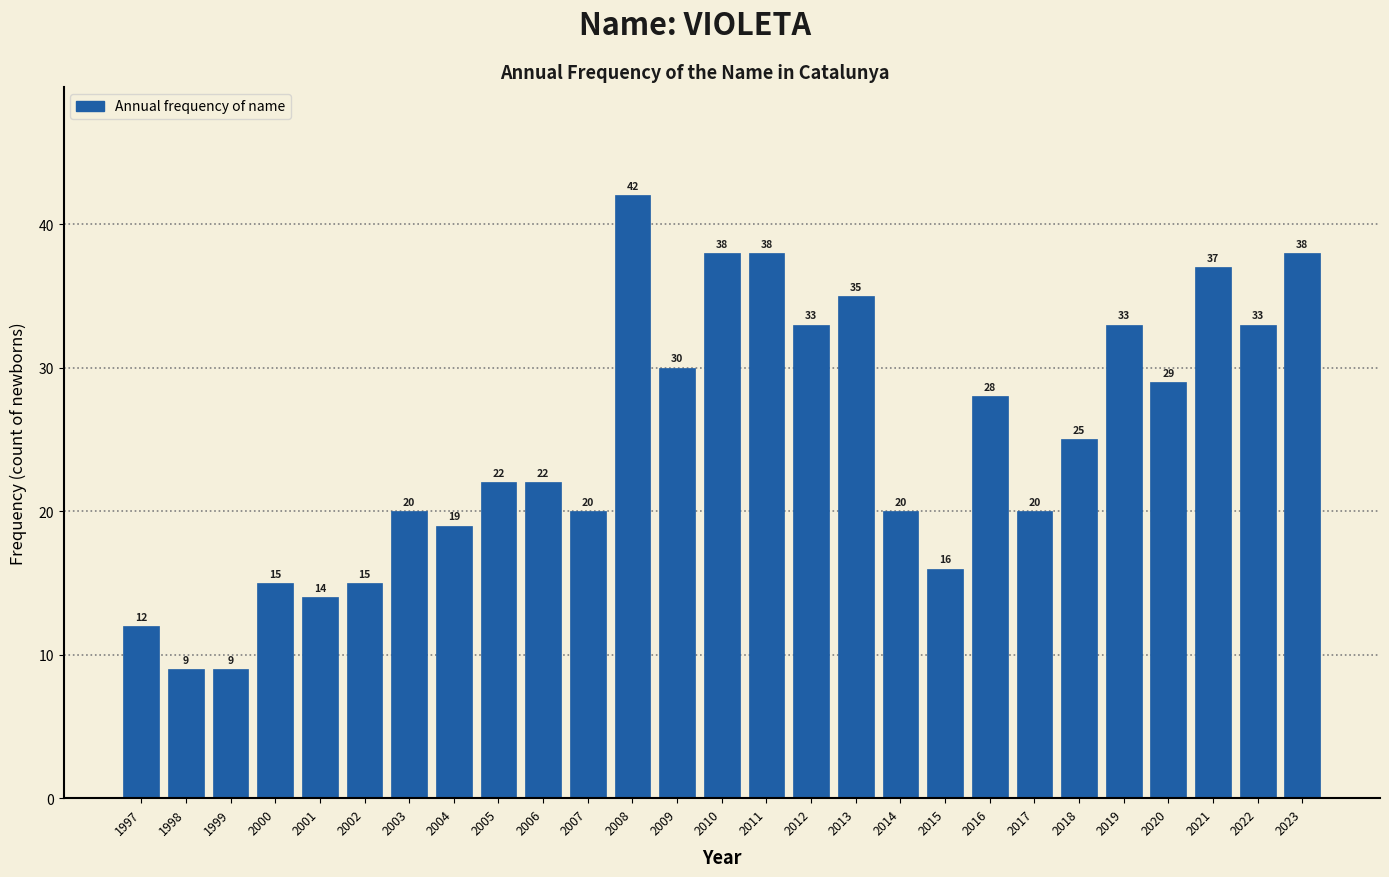

Reading right to left, what are all the values shown in this chart?

2023=38	2022=33	2021=37	2020=29	2019=33	2018=25	2017=20	2016=28	2015=16	2014=20	2013=35	2012=33	2011=38	2010=38	2009=30	2008=42	2007=20	2006=22	2005=22	2004=19	2003=20	2002=15	2001=14	2000=15	1999=9	1998=9	1997=12